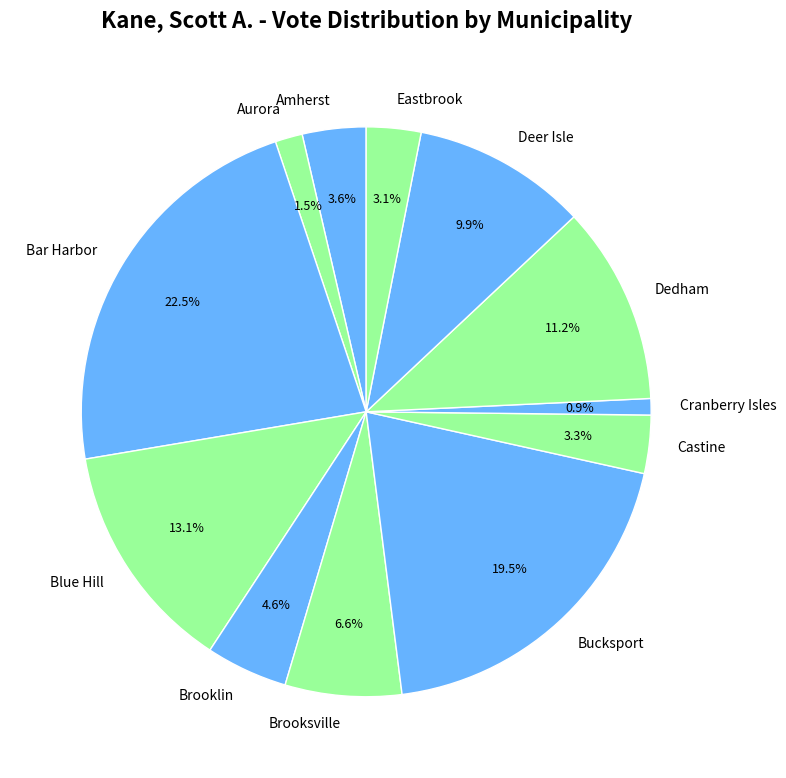

What percentage is the Cranberry Isles slice, to the nearest percent?

1%